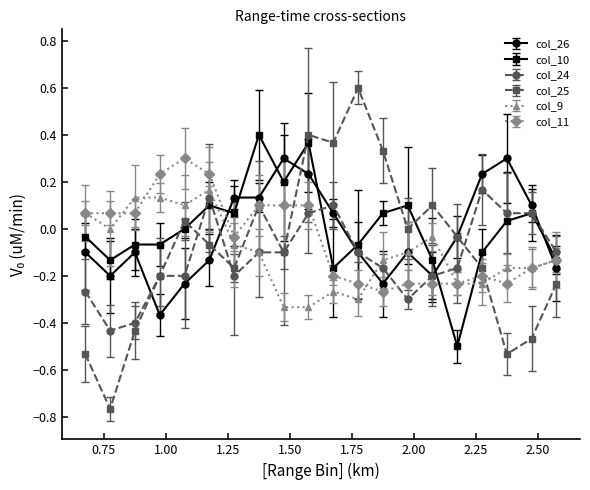

What is the greatest value displayed?

0.6